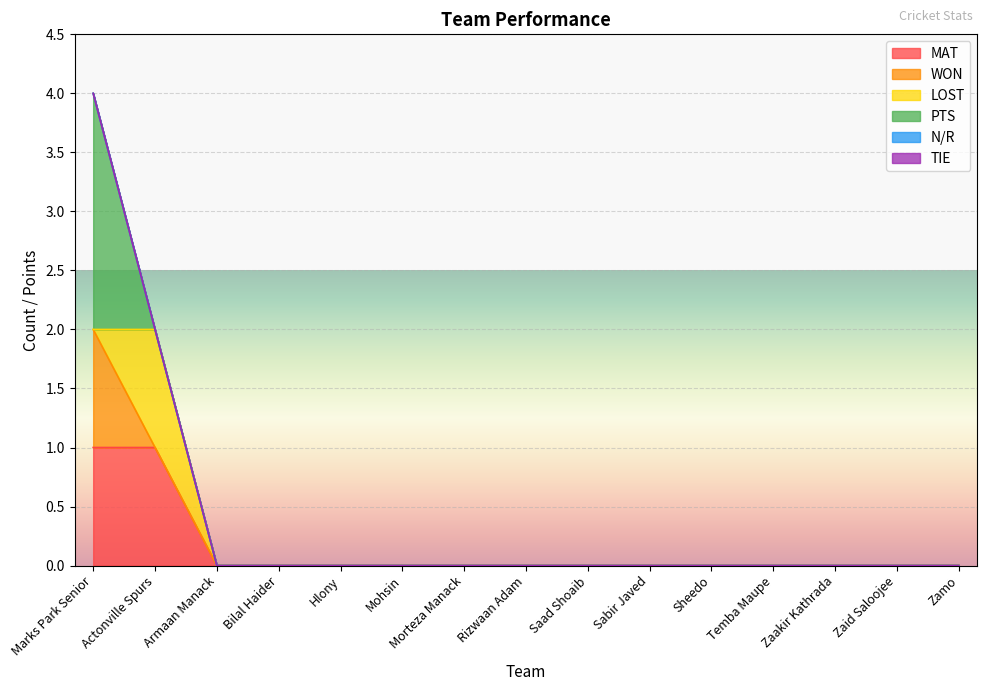

Which category has the lowest value across all series?

Armaan Manack